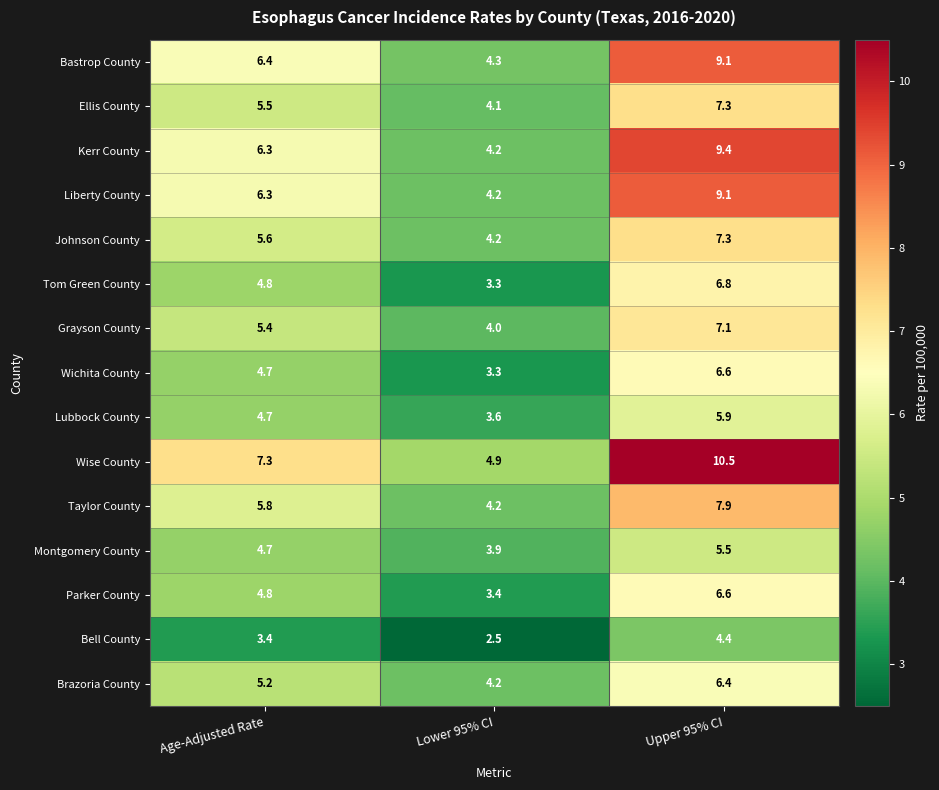

What is the approximate value of Bell County at Age-Adjusted Rate?

3.4